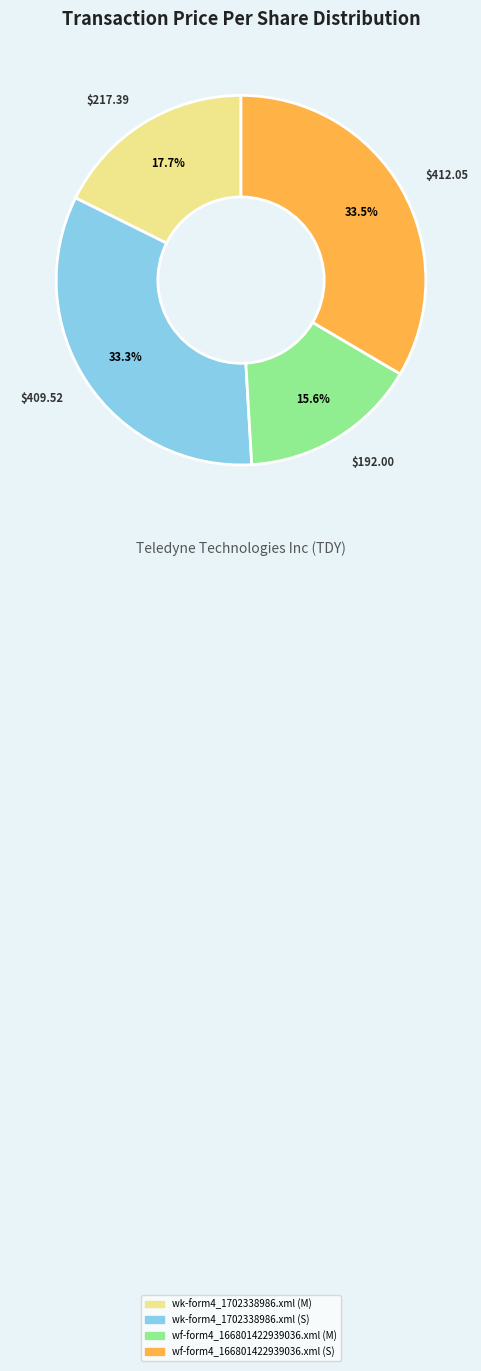

Which slice is the smallest?

wf-form4_166801422939036.xml (M)